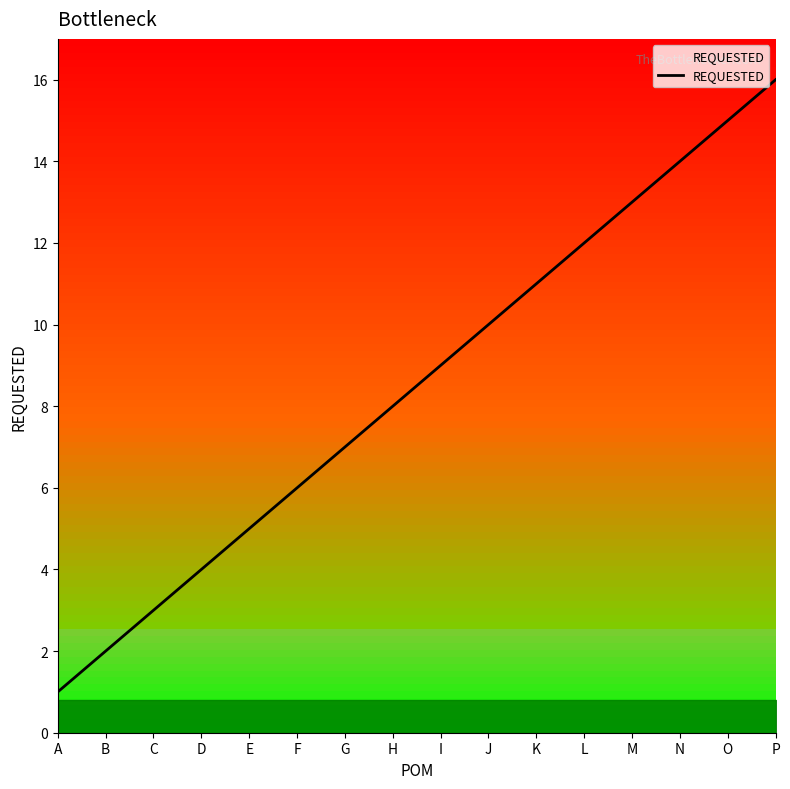

Reading left to right, transcribe all the data shown in this chart.

1	2	3	4	5	6	7	8	9	10	11	12	13	14	15	16